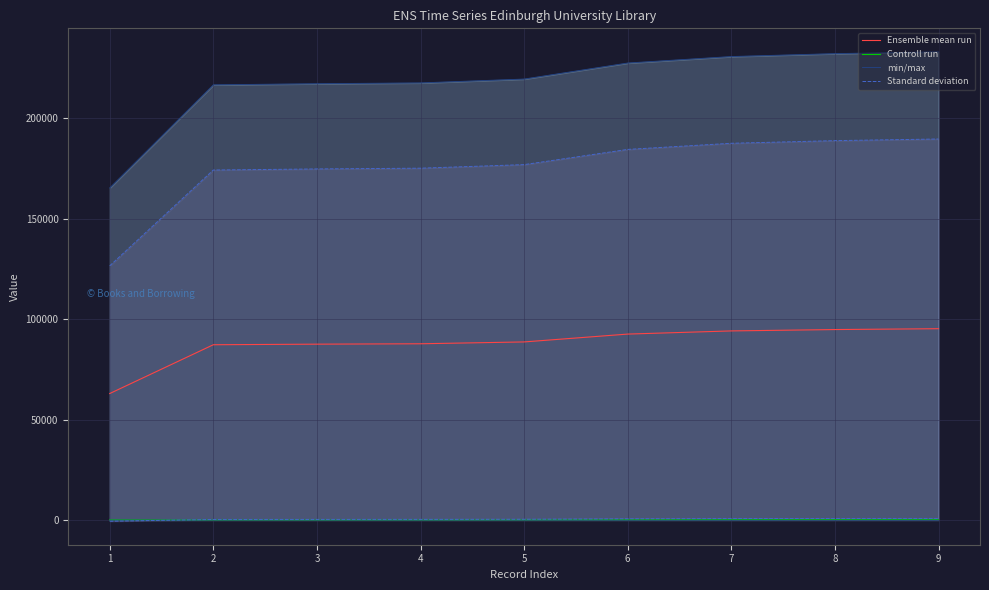

What is the highest value of the Ensemble mean run series?

95338.5